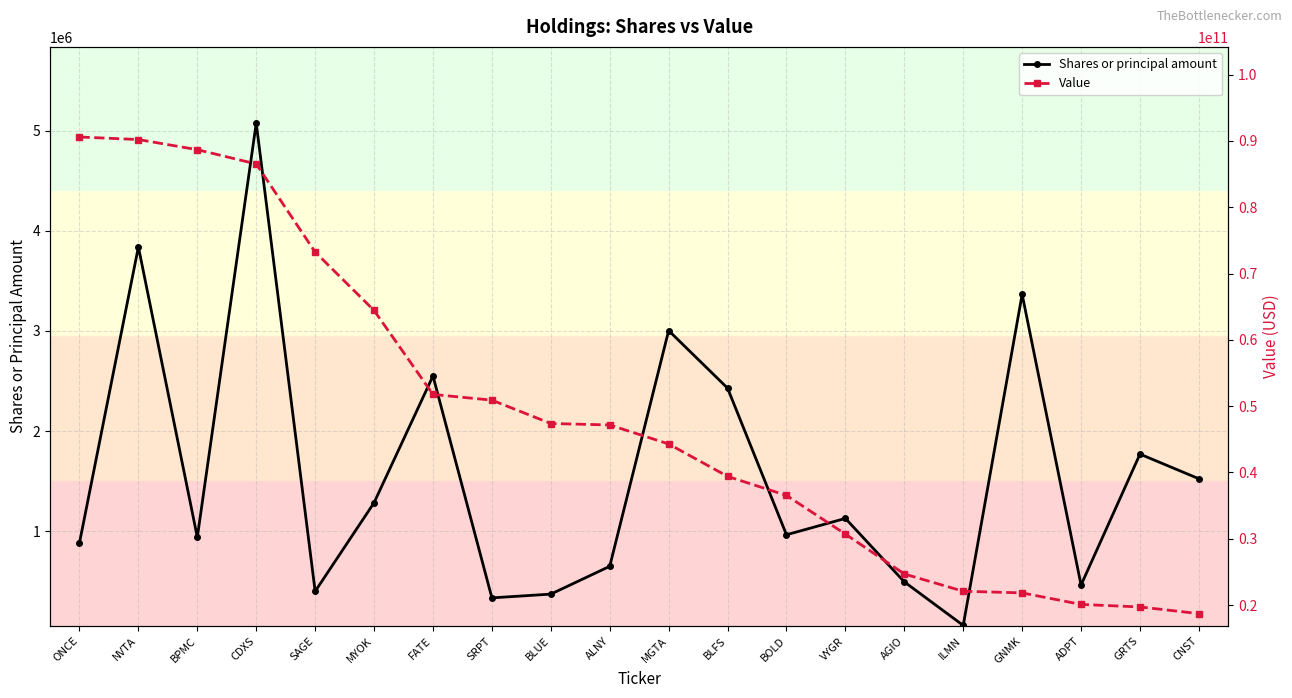

The value of Shares or principal amount at VYGR is 1662064. True or false?

False